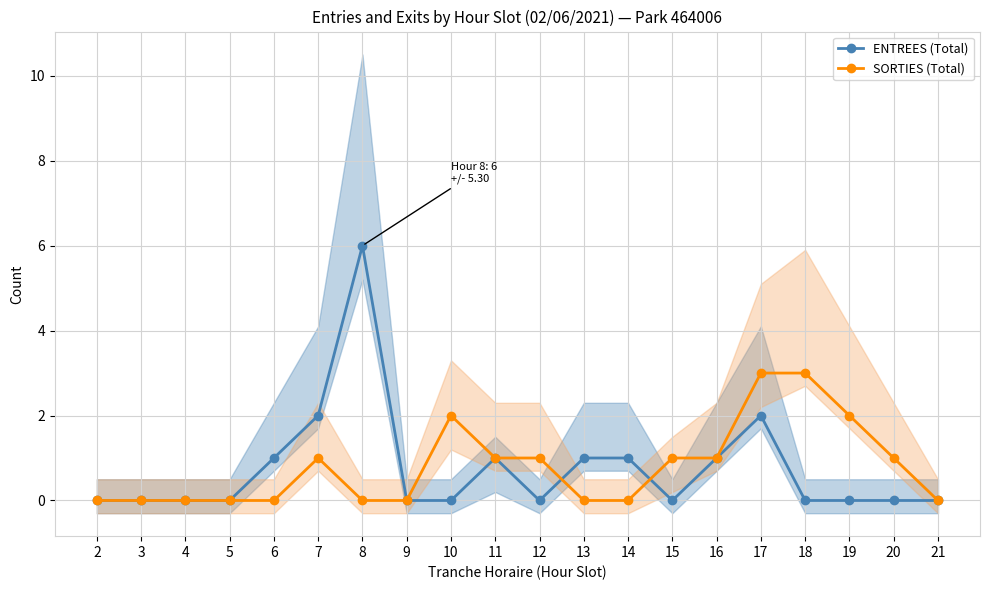

Count the number of data series in this chart.

2